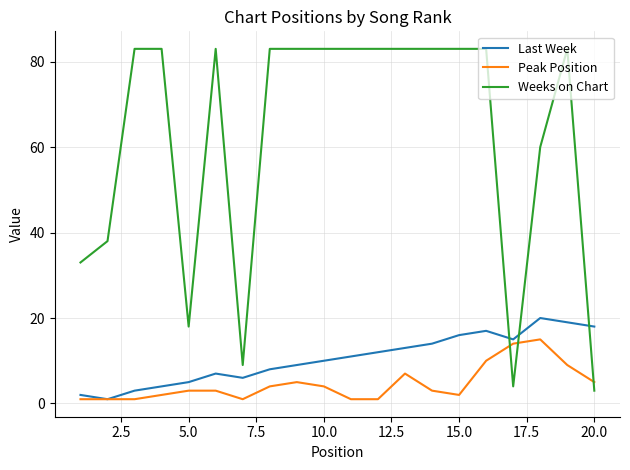

What are all the series names shown in the legend?

Last Week, Peak Position, Weeks on Chart